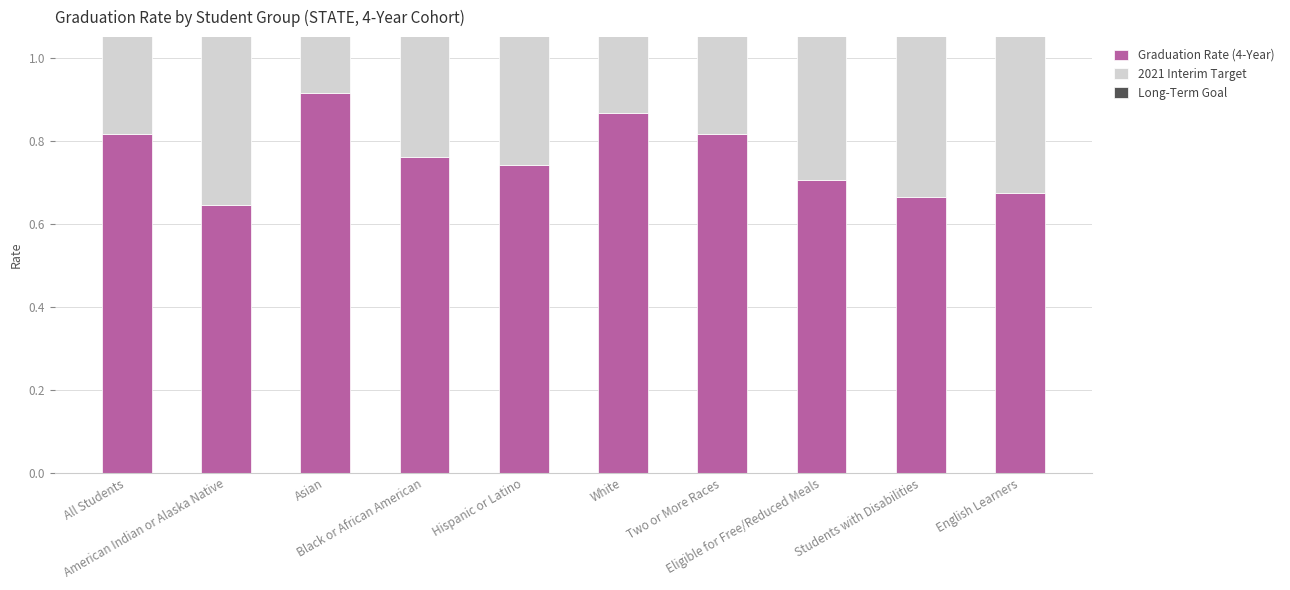

Which category has the lowest value in the 2021 Interim Target series?

Students with Disabilities